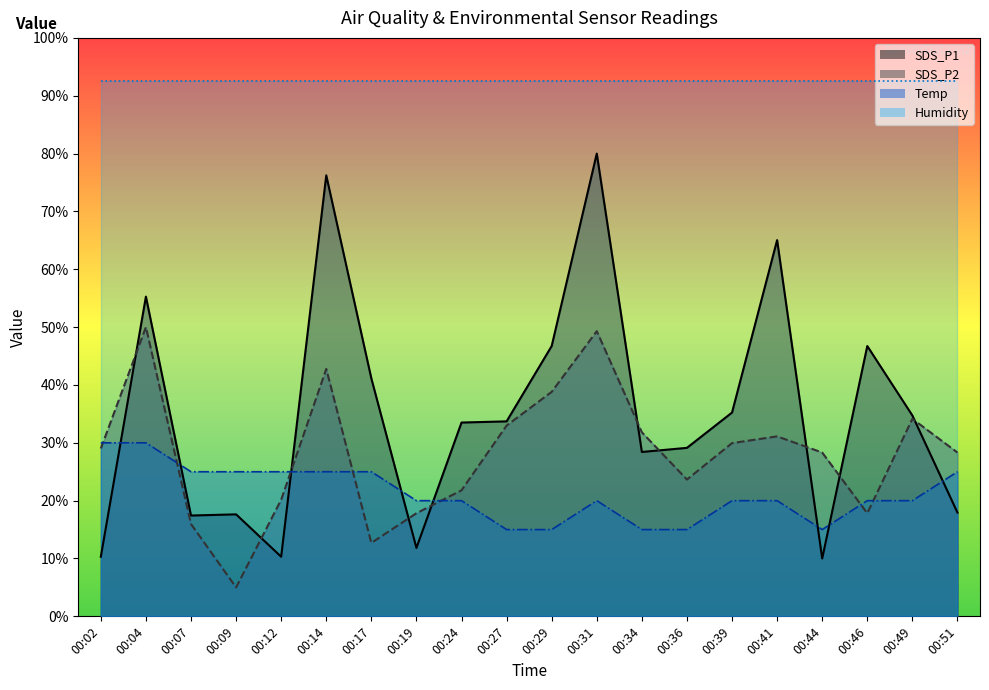

Which series changed the most between 00:19 and 00:36?

SDS_P1